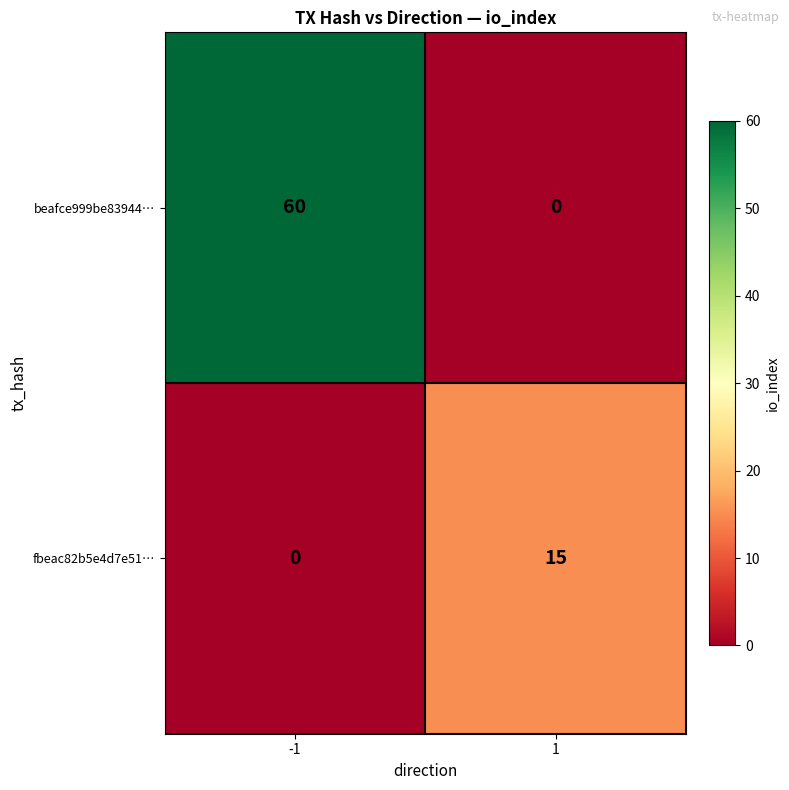

Rank the series by their average value, from lowest to highest.

fbeac82b5e4d7e51…, beafce999be83944…